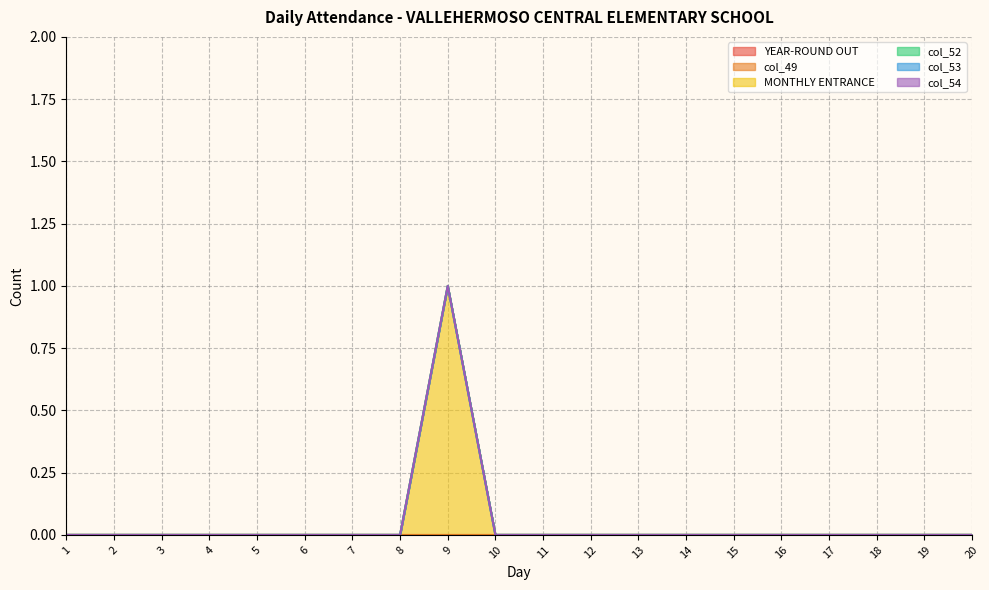

Which series has the widest spread of values?

MONTHLY ENTRANCE